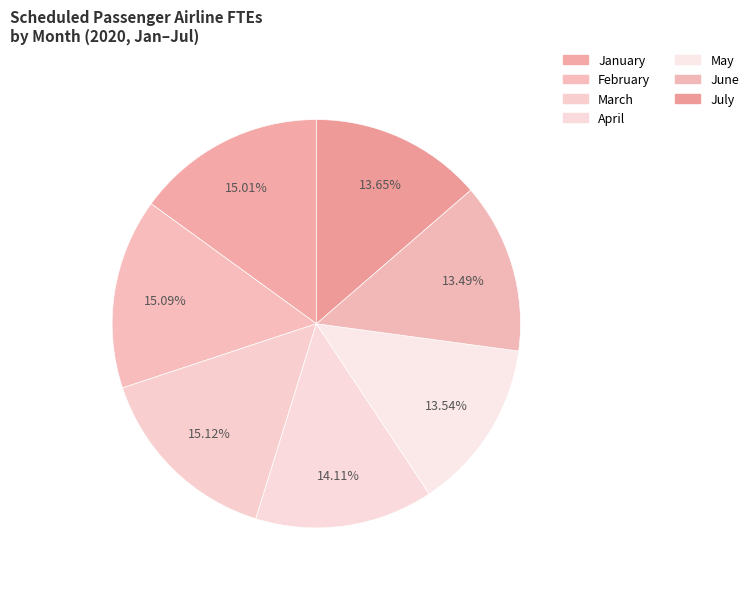

Count the number of slices in the pie.

7